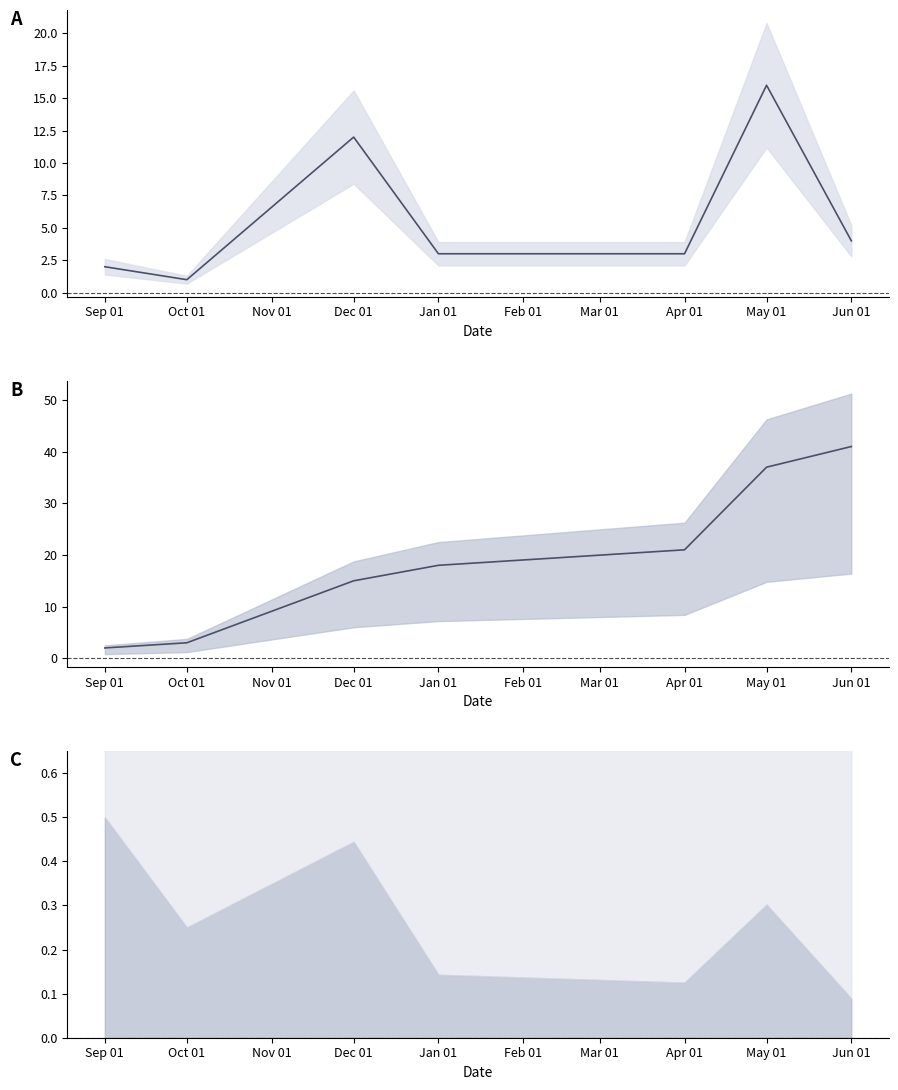

Does the chart display data point markers on the line(s)?

No